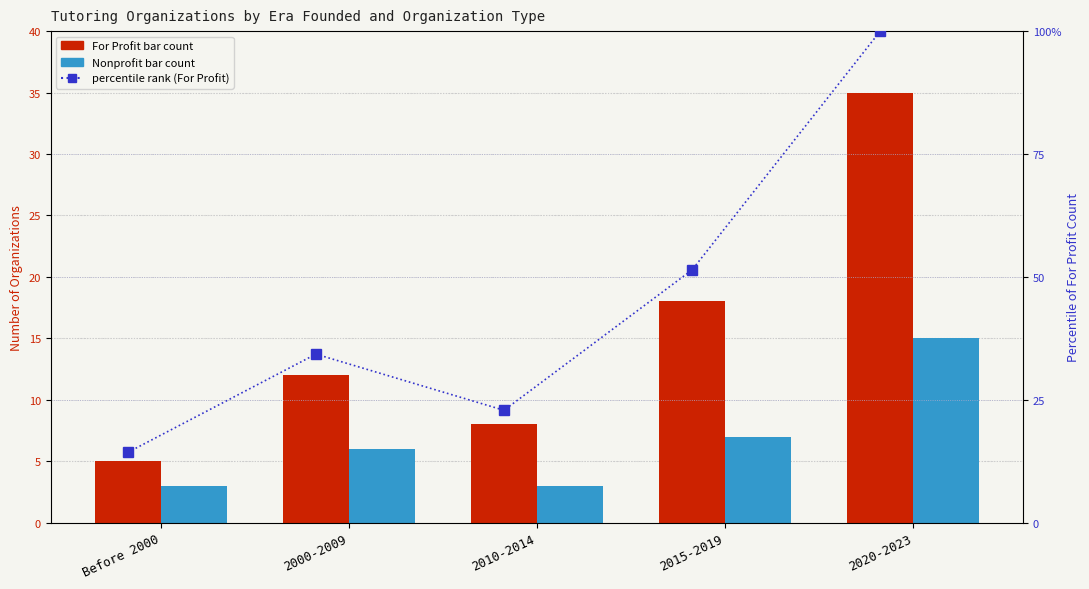

What is the approximate value of Nonprofit at Before 2000?

3.0